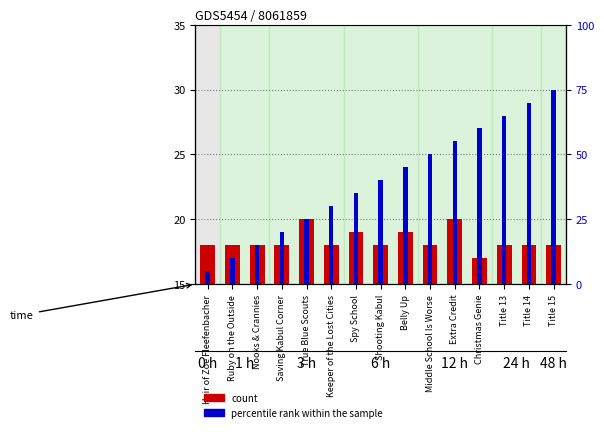

Is it true that percentile rank within the sample equals 55 at Extra Credit?

True